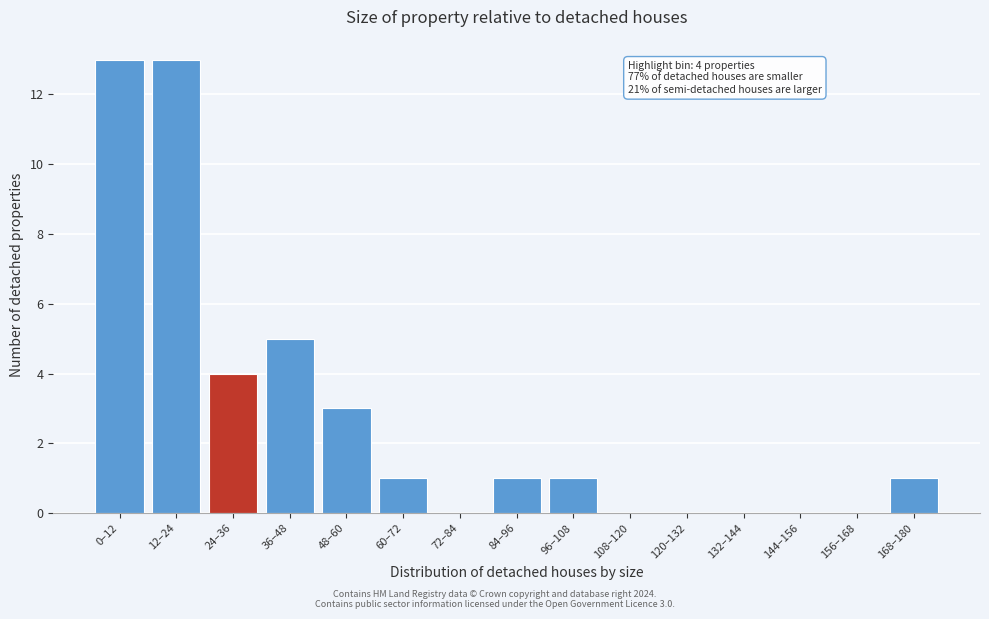

Reading left to right, what are all the values shown in this chart?

0–12=13	12–24=13	24–36=4	36–48=5	48–60=3	60–72=1	72–84=0	84–96=1	96–108=1	108–120=0	120–132=0	132–144=0	144–156=0	156–168=0	168–180=1